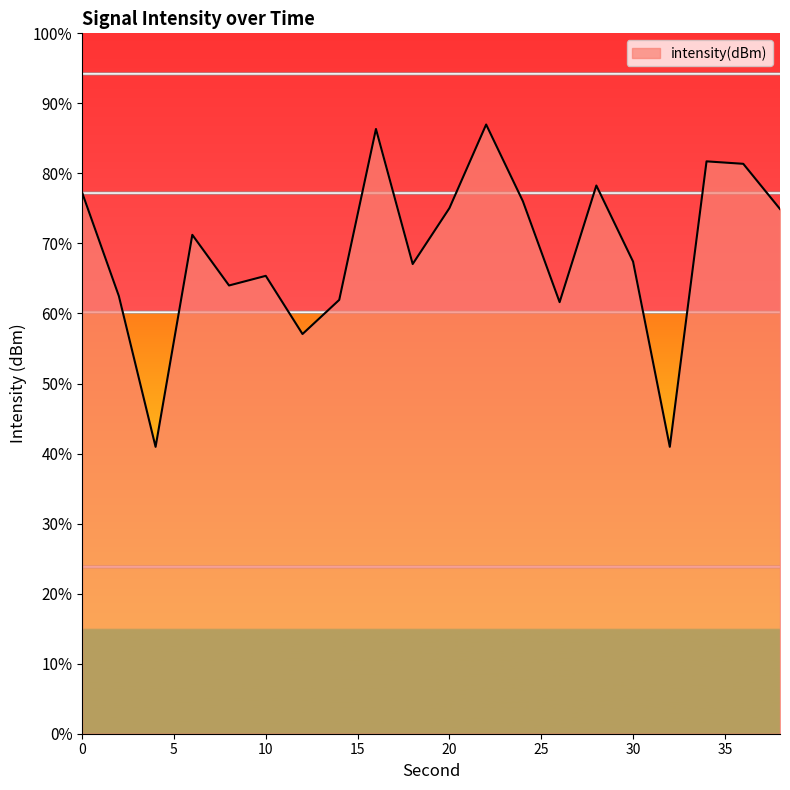

What is the difference between the maximum and minimum values?

46.0